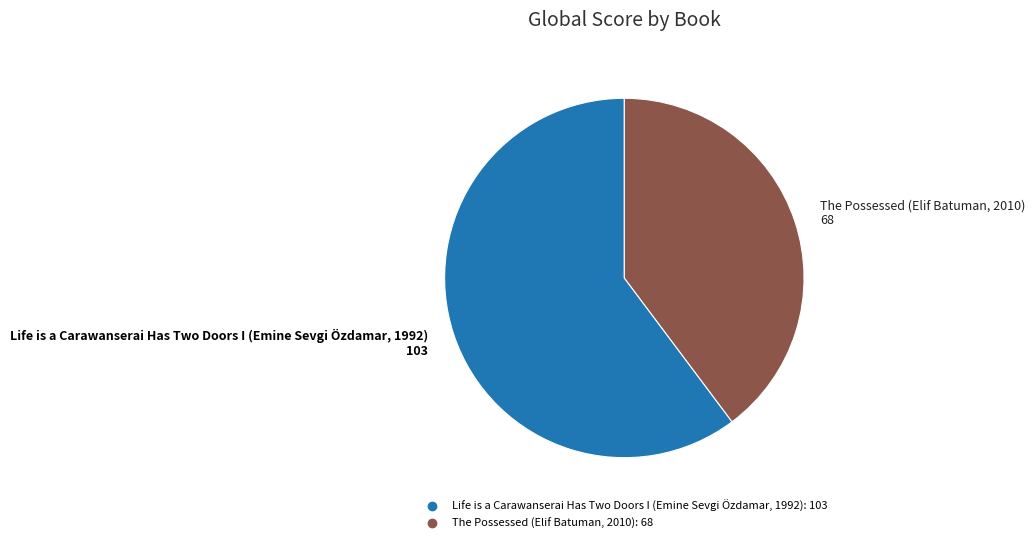

True or false: The Possessed (Elif Batuman, 2010) accounts for 40% of the total.

True